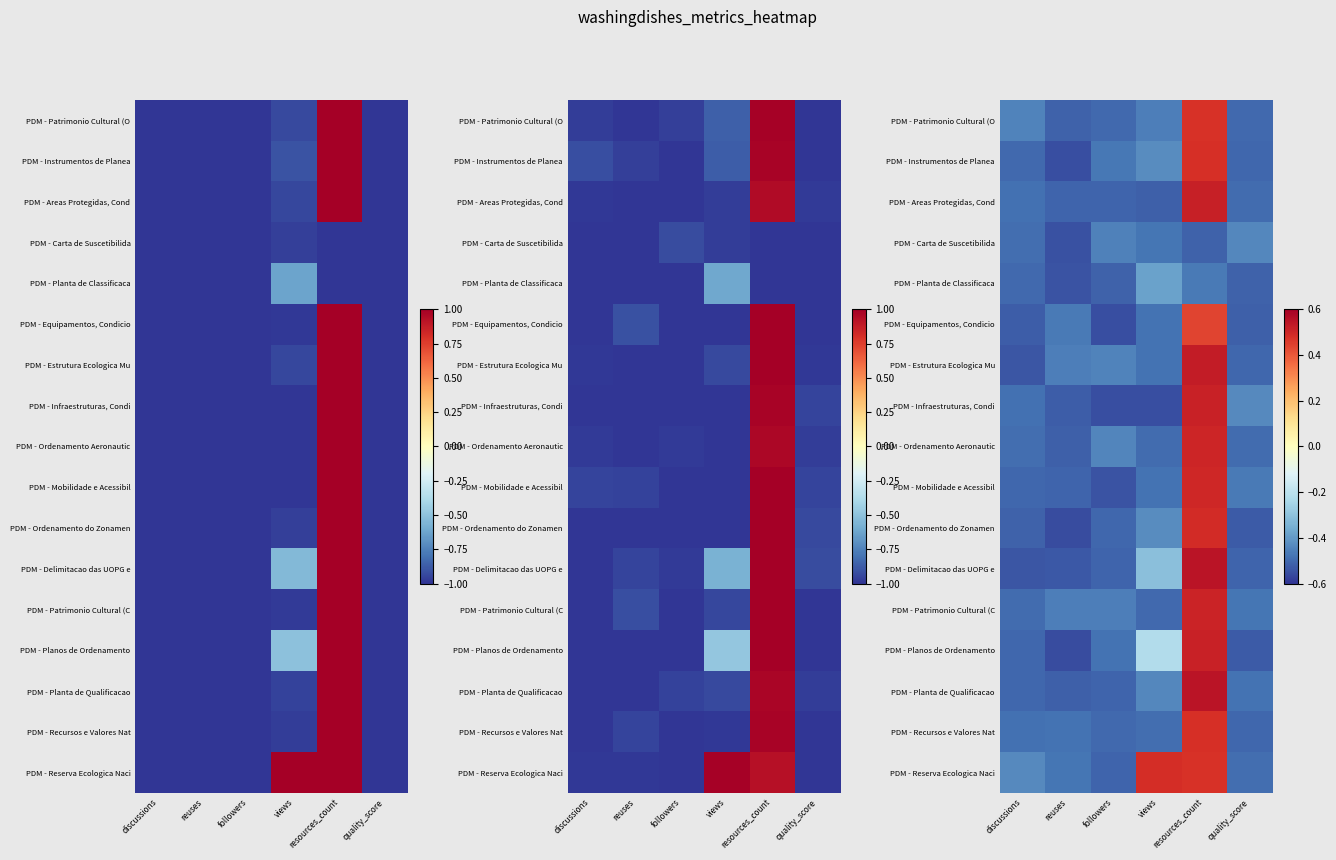

What is the total value across all series at resources_count?

6.5